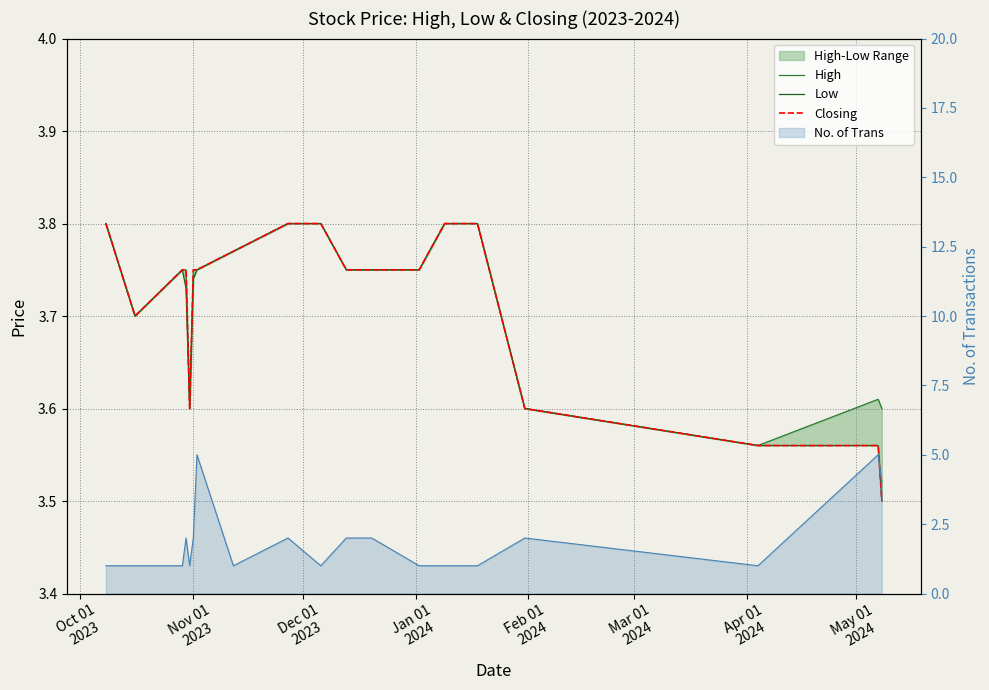

What is the sum of all Low values?

74.3